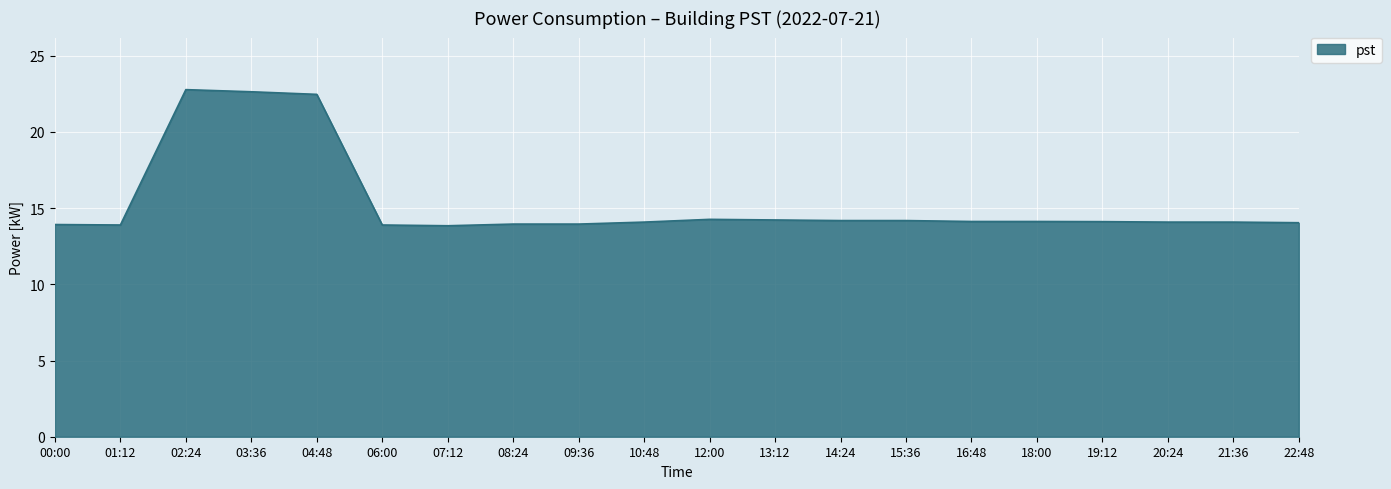

How many lines are shown in the chart?

1